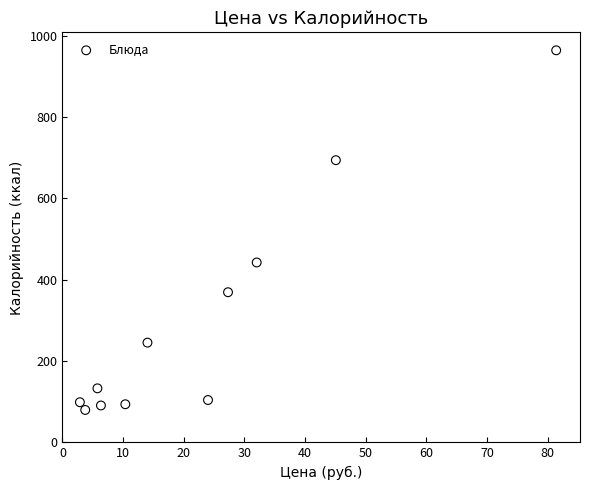

What is the average X value?

23.0